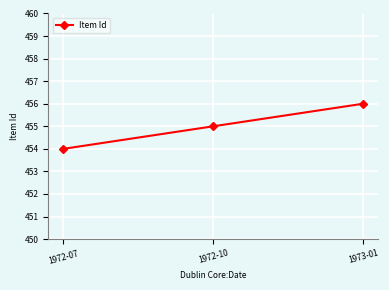

What is the ratio of the value at 1973-01 to the value at 1972-07?

1.0